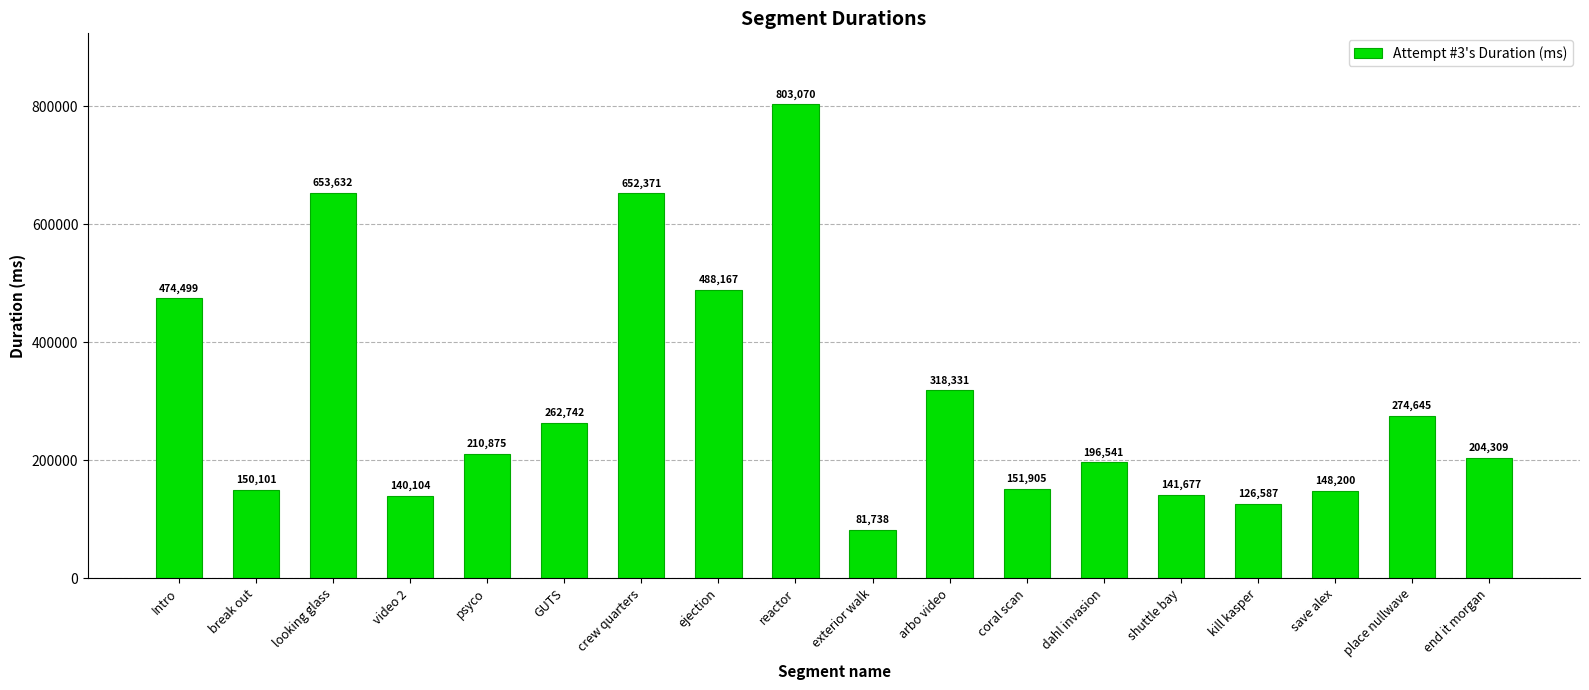

Rank the categories by value from lowest to highest.

exterior walk, kill kasper, video 2, shuttle bay, save alex, break out, coral scan, dahl invasion, end it morgan, psyco, GUTS, place nullwave, arbo video, Intro, ejection, crew quarters, looking glass, reactor